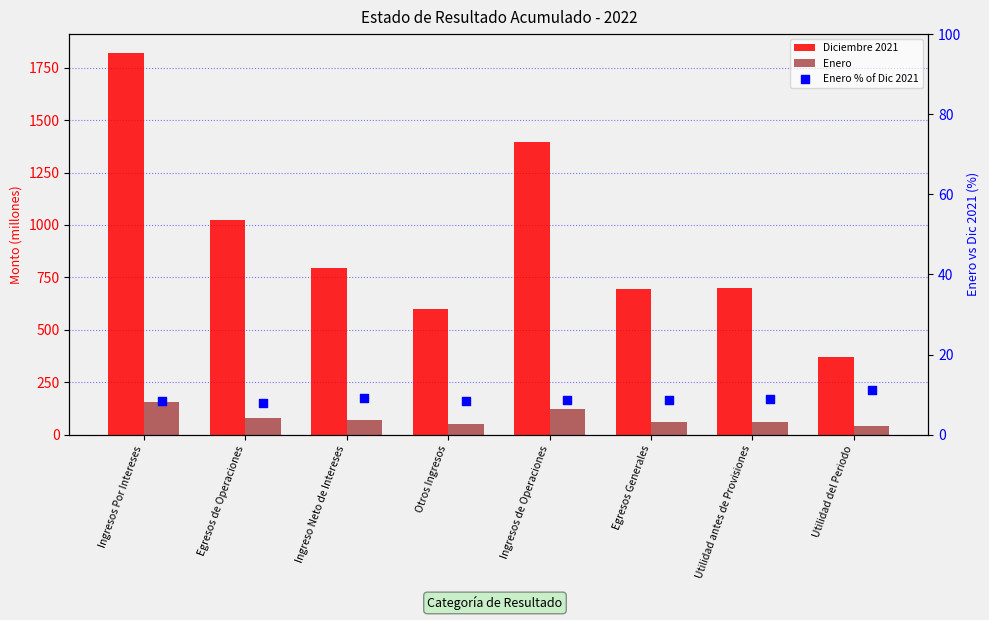

Which series has the largest total across all categories?

Diciembre 2021